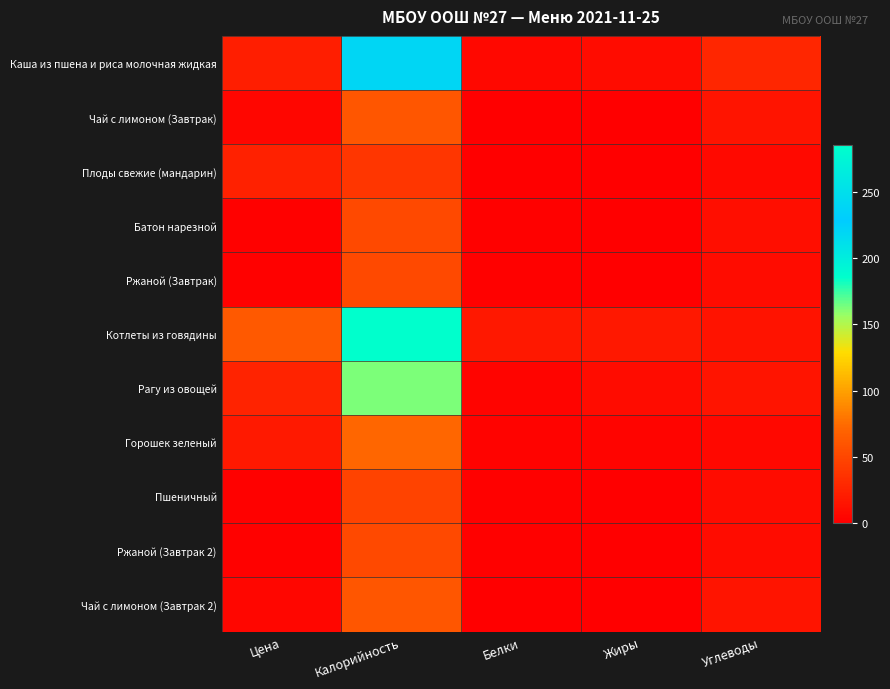

Reading left to right, what are all the values shown in this chart?

Каша из пшена и риса молочная жидкая: Цена=22.0	Калорийность=220.0	Белки=6.2	Жиры=9.6	Углеводы=27.0
Чай с лимоном (Завтрак): Цена=4.5	Калорийность=61.0	Белки=0.1	Жиры=0.0	Углеводы=15.2
Плоды свежие (мандарин): Цена=24.0	Калорийность=38.0	Белки=0.8	Жиры=0.2	Углеводы=7.5
Батон нарезной: Цена=2.1	Калорийность=52.4	Белки=1.5	Жиры=0.6	Углеводы=10.3
Ржаной (Завтрак): Цена=1.9	Калорийность=52.2	Белки=2.0	Жиры=0.4	Углеводы=10.0
Котлеты из говядины: Цена=63.6	Калорийность=286.0	Белки=17.8	Жиры=17.5	Углеводы=14.3
Рагу из овощей: Цена=25.3	Калорийность=162.0	Белки=3.6	Жиры=9.6	Углеводы=15.3
Горошек зеленый: Цена=18.4	Калорийность=72.0	Белки=3.1	Жиры=3.7	Углеводы=6.4
Пшеничный: Цена=1.4	Калорийность=47.0	Белки=1.5	Жиры=0.2	Углеводы=9.8
Ржаной (Завтрак 2): Цена=1.9	Калорийность=52.2	Белки=2.0	Жиры=0.4	Углеводы=10.0
Чай с лимоном (Завтрак 2): Цена=4.5	Калорийность=61.0	Белки=0.1	Жиры=0.0	Углеводы=15.2